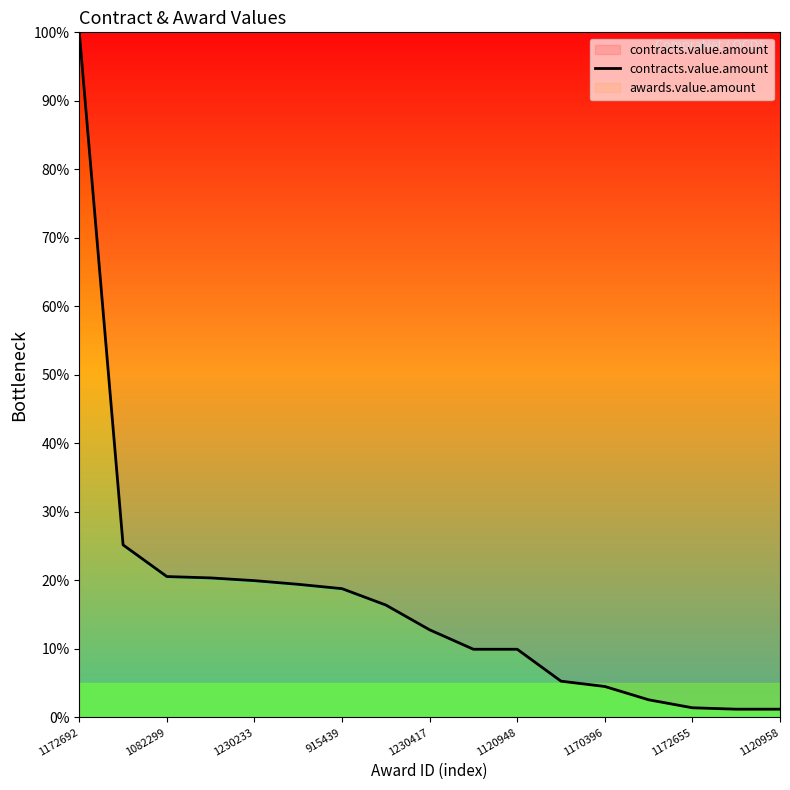

At which label does contracts.value.amount reach its peak?

1172692